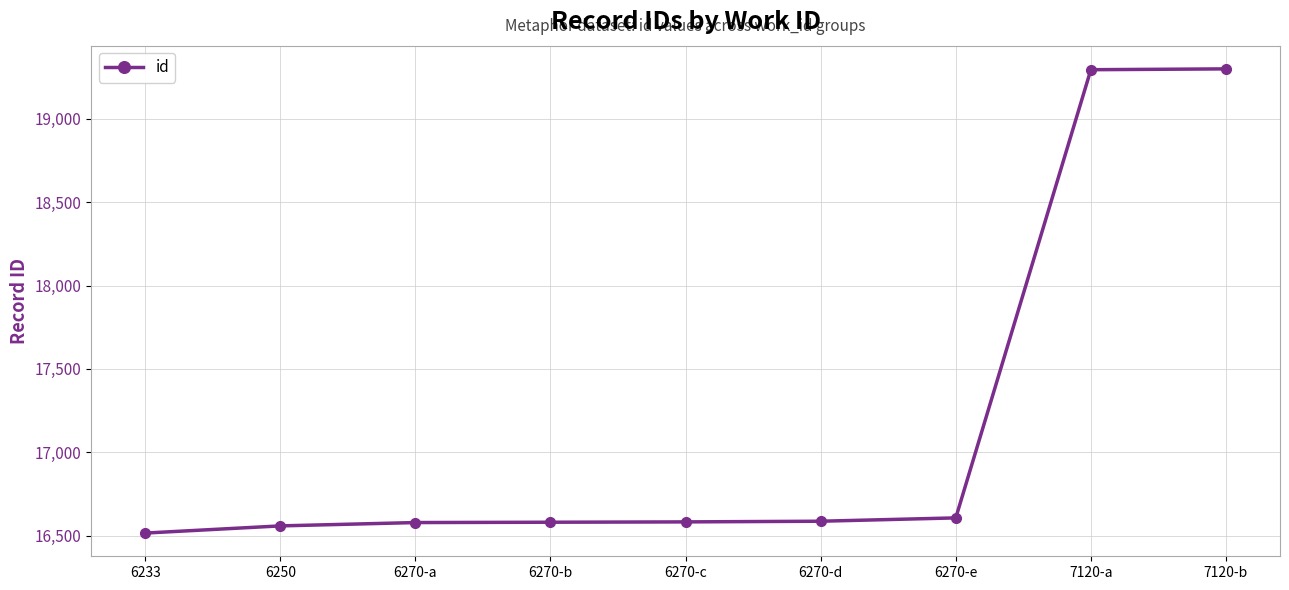

What is the ratio of the value at 6270-b to the value at 6250?

1.0